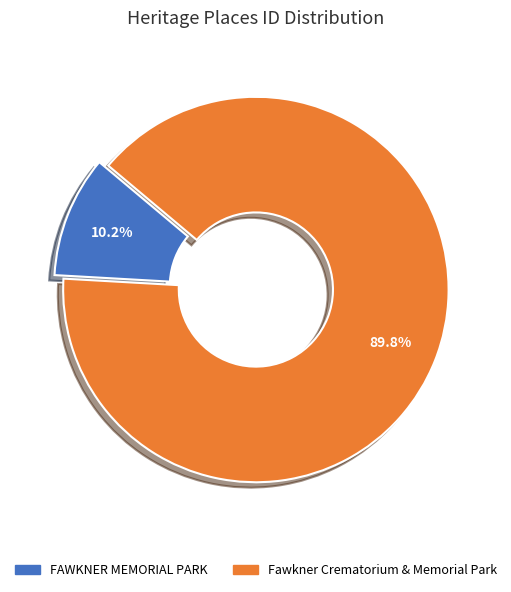

Combined, do FAWKNER MEMORIAL PARK and Fawkner Crematorium & Memorial Park account for over 50%?

Yes